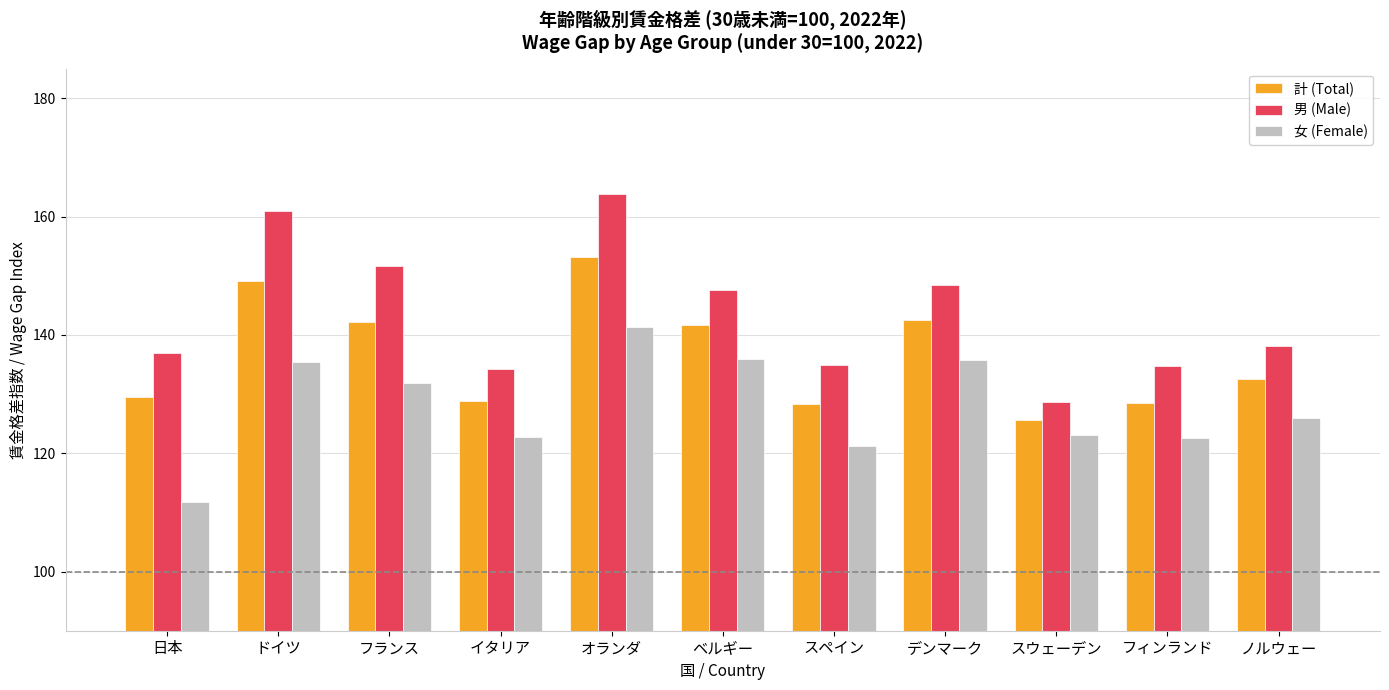

Which series has the largest range (max minus min)?

男 (Male)